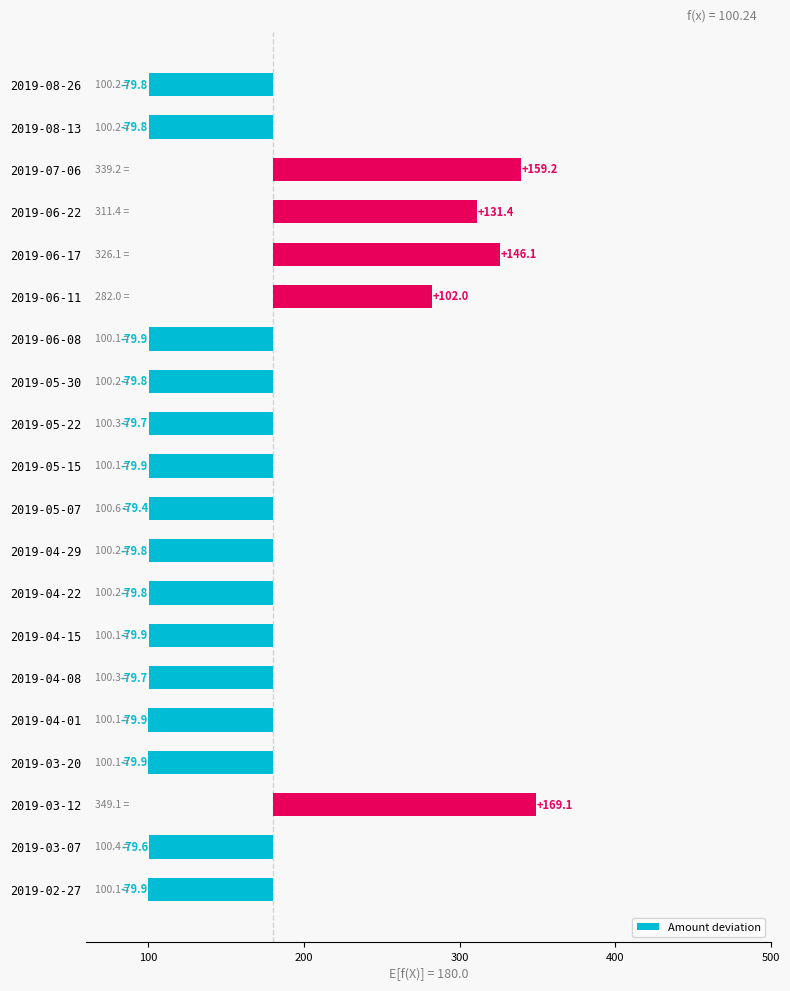

What is the sum of the values at 2019-04-29 and 2019-03-12?

89.3